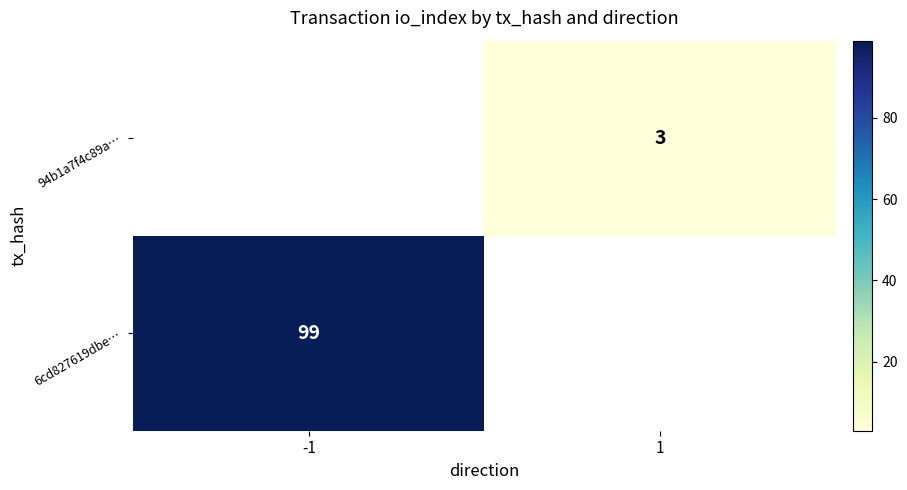

The value of 94b1a7f4c89a… at 1 is 5. True or false?

False